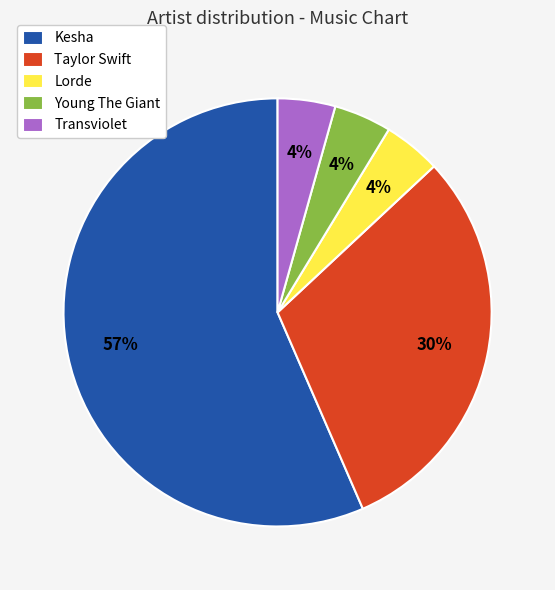

To the nearest percent, what percentage of the pie is Taylor Swift?

30%